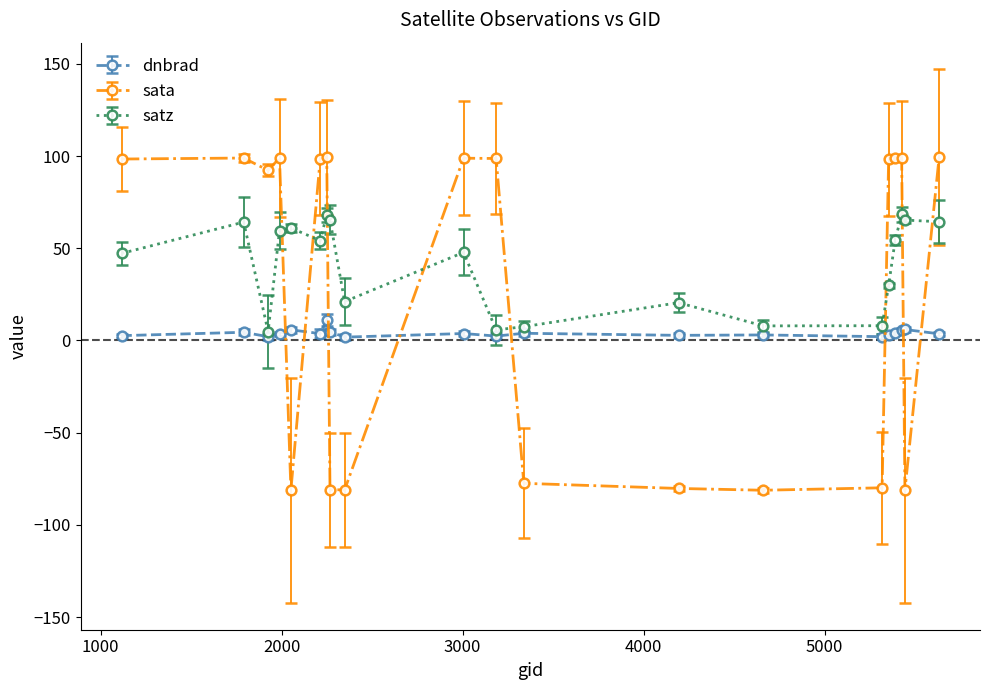

True or false: satz has more than 1 points higher than both neighbors.

True